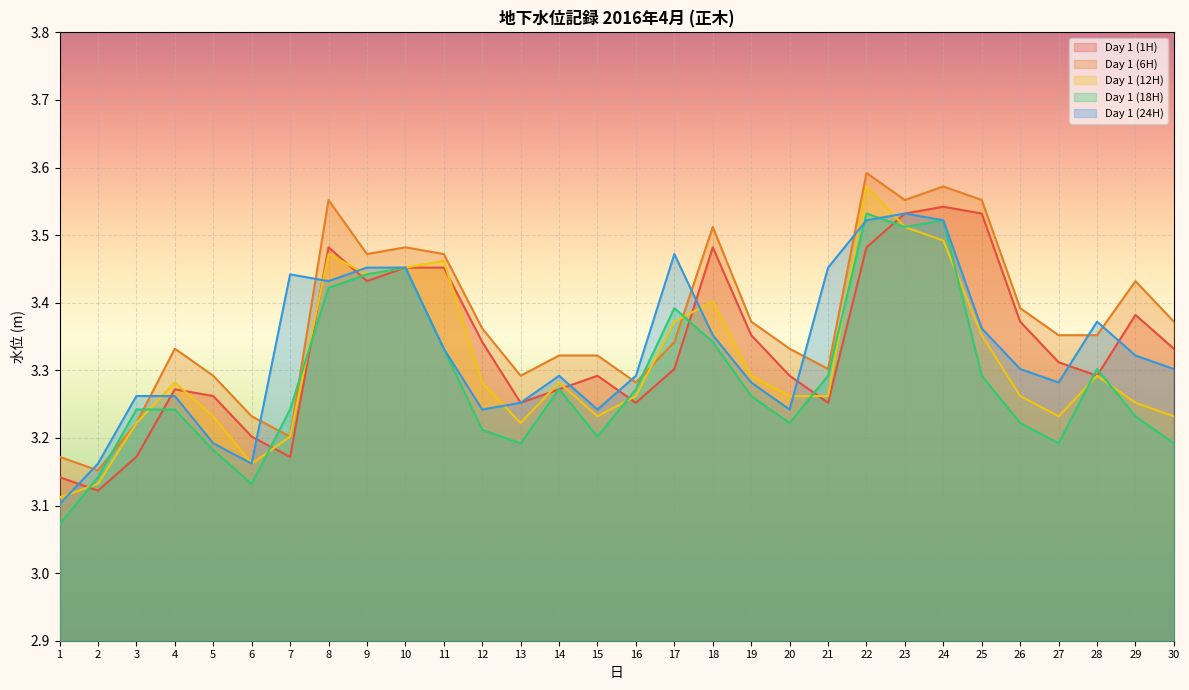

Which category has the highest value in the Day 1 (12H) series?

22